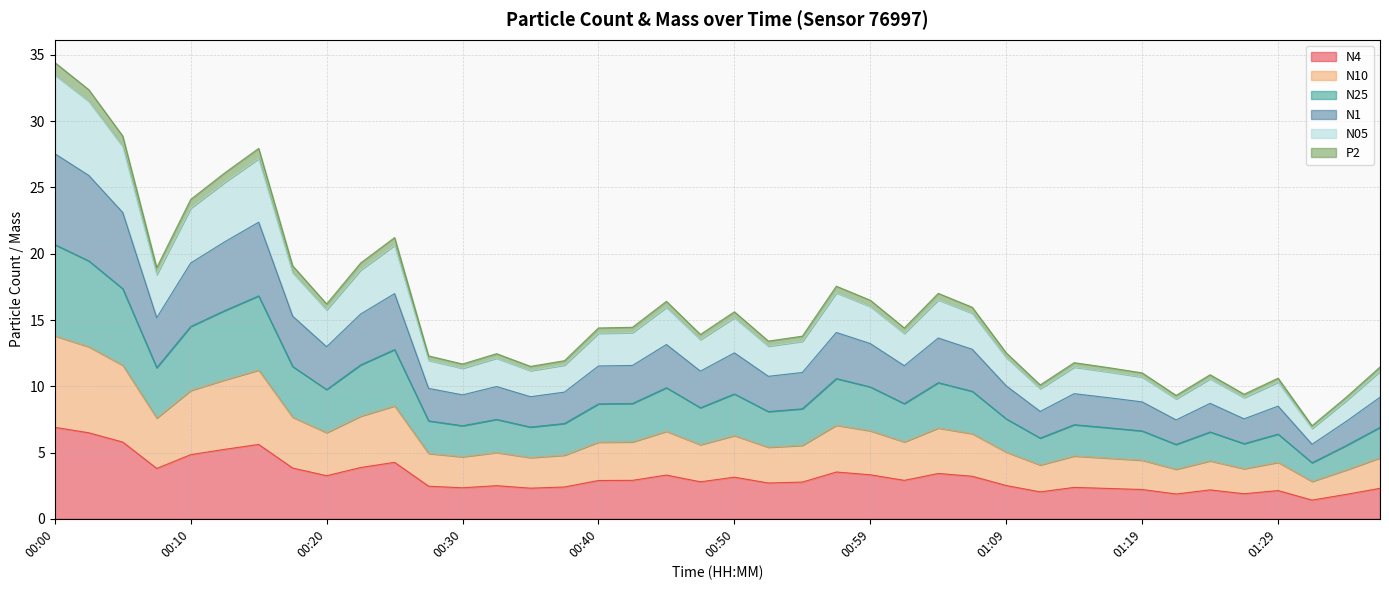

What is the highest value of the N4 series?

6.9